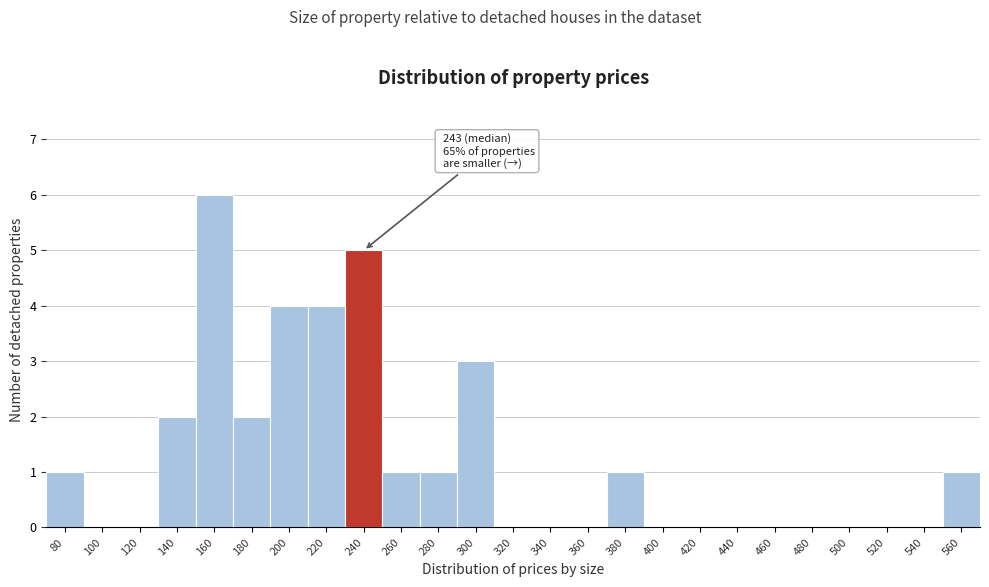

Reading left to right, transcribe all the data shown in this chart.

80=1	100=0	120=0	140=2	160=6	180=2	200=4	220=4	240=5	260=1	280=1	300=3	320=0	340=0	360=0	380=1	400=0	420=0	440=0	460=0	480=0	500=0	520=0	540=0	560=1